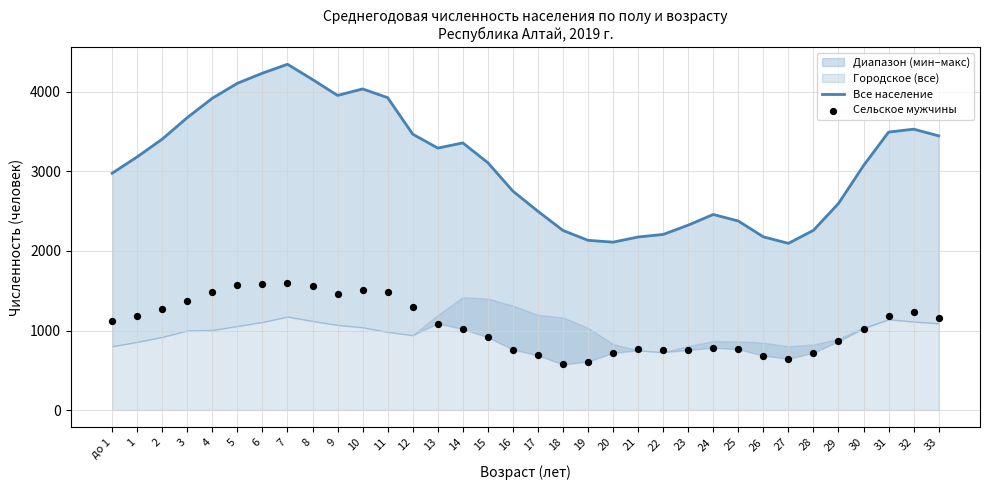

What is the total value across all series at 14?

4377